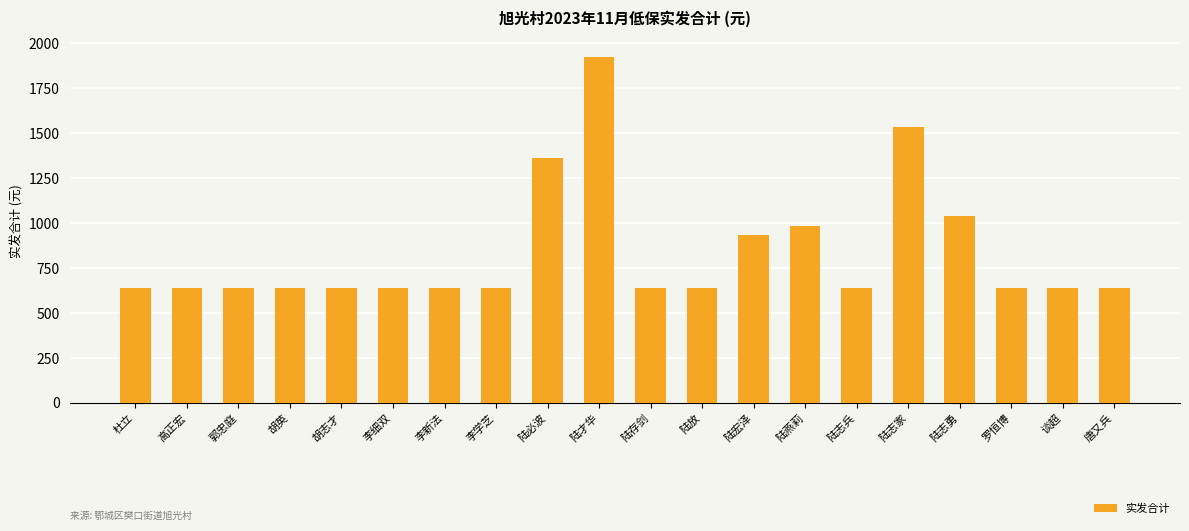

Count the number of data series in this chart.

1